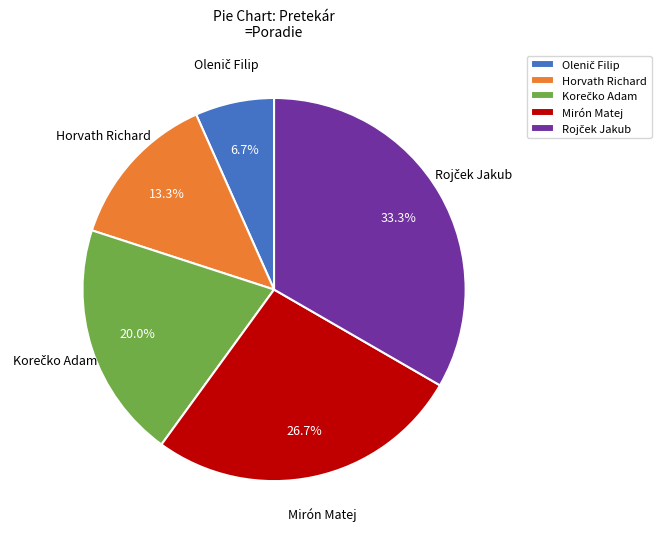

Is the sum of Mirón Matej and Horvath Richard greater than half?

No